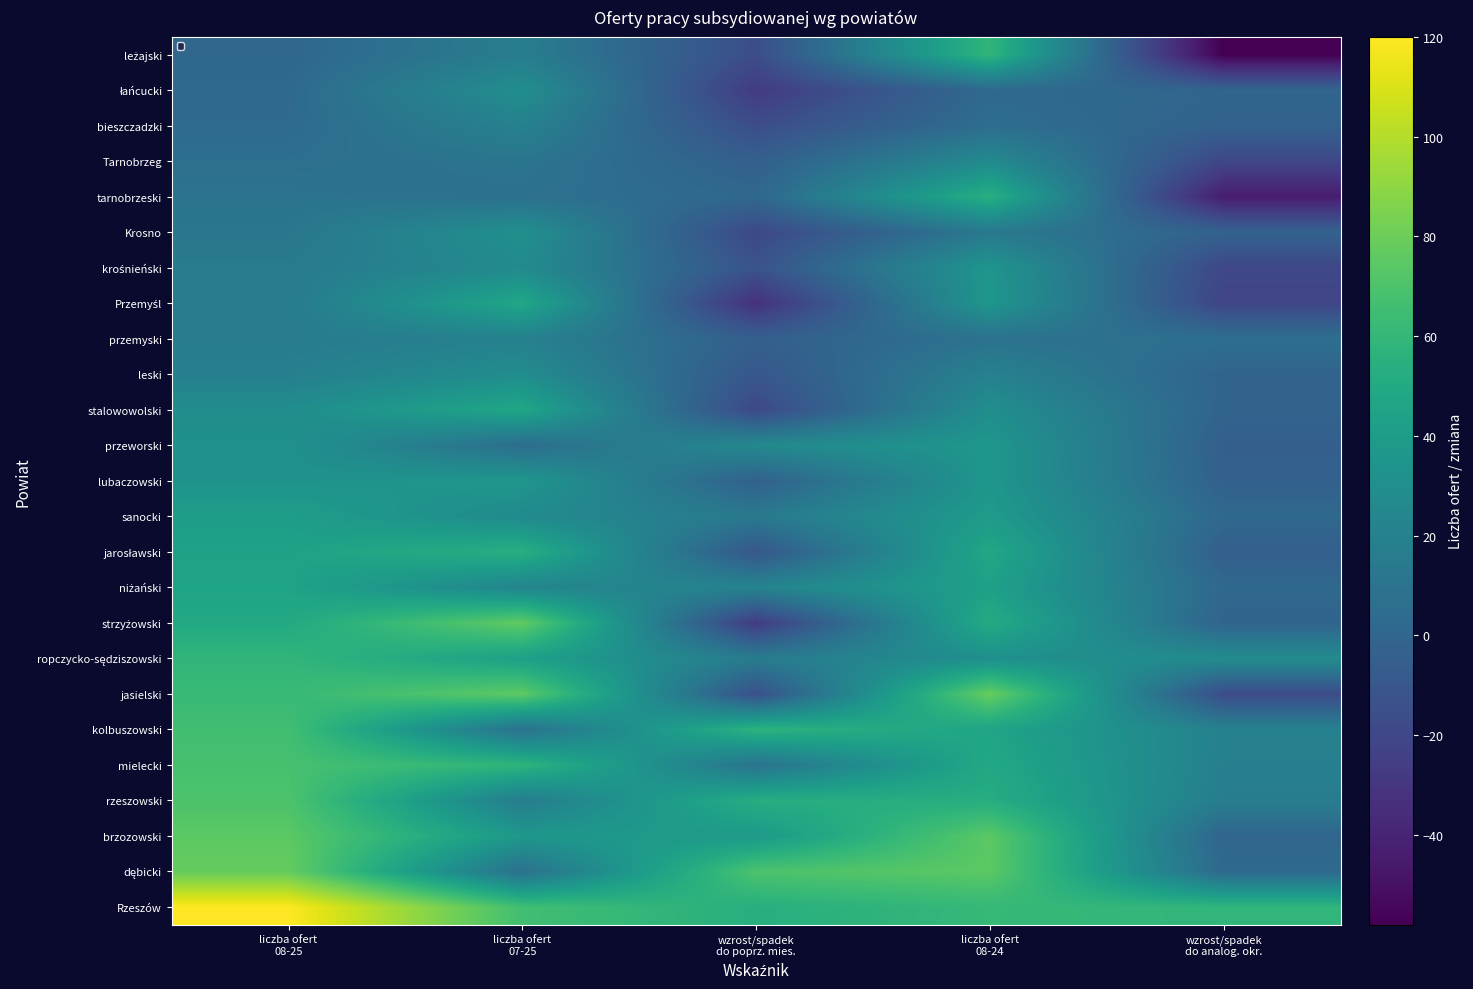

Is it true that lubaczowski equals 33 at liczba ofert 08-25?

True